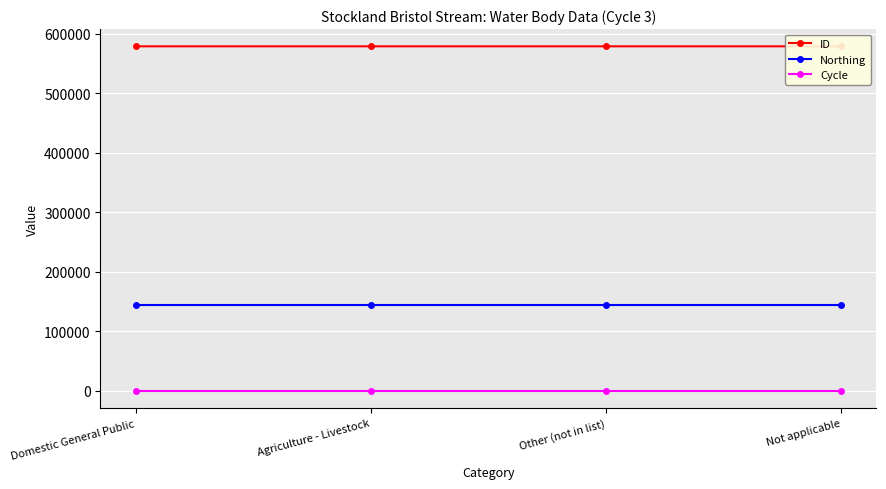

Is it true that ID equals 578984 at Other (not in list)?

True